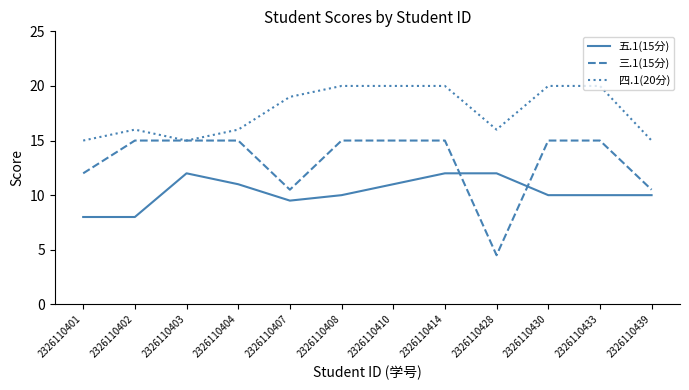

Which series has the widest spread of values?

三.1(15分)